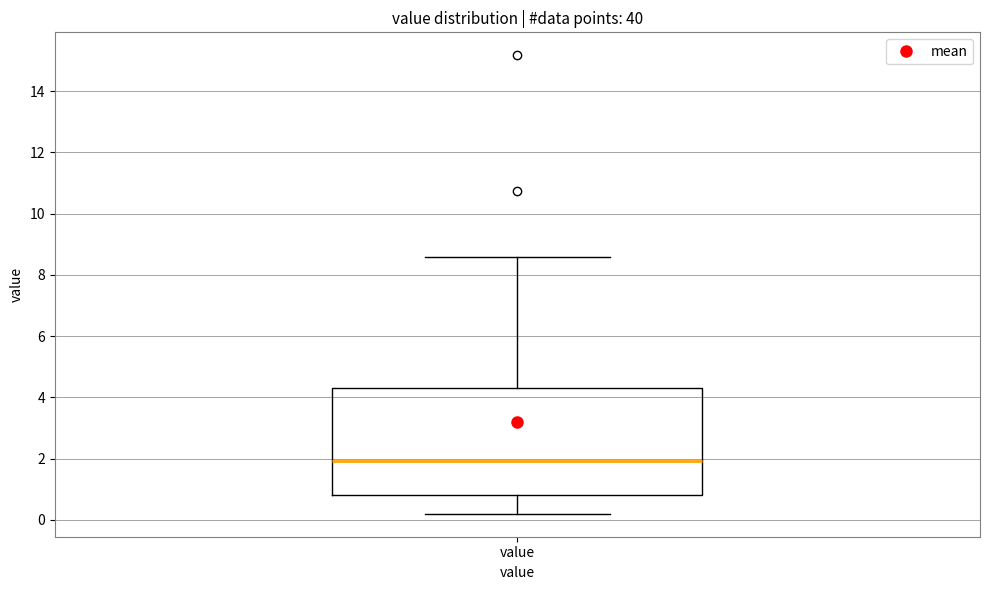

Where does the upper whisker of the box for value end on the y-axis? The values are not printed on the chart, so give them approximately, as read against the axis.

8.6